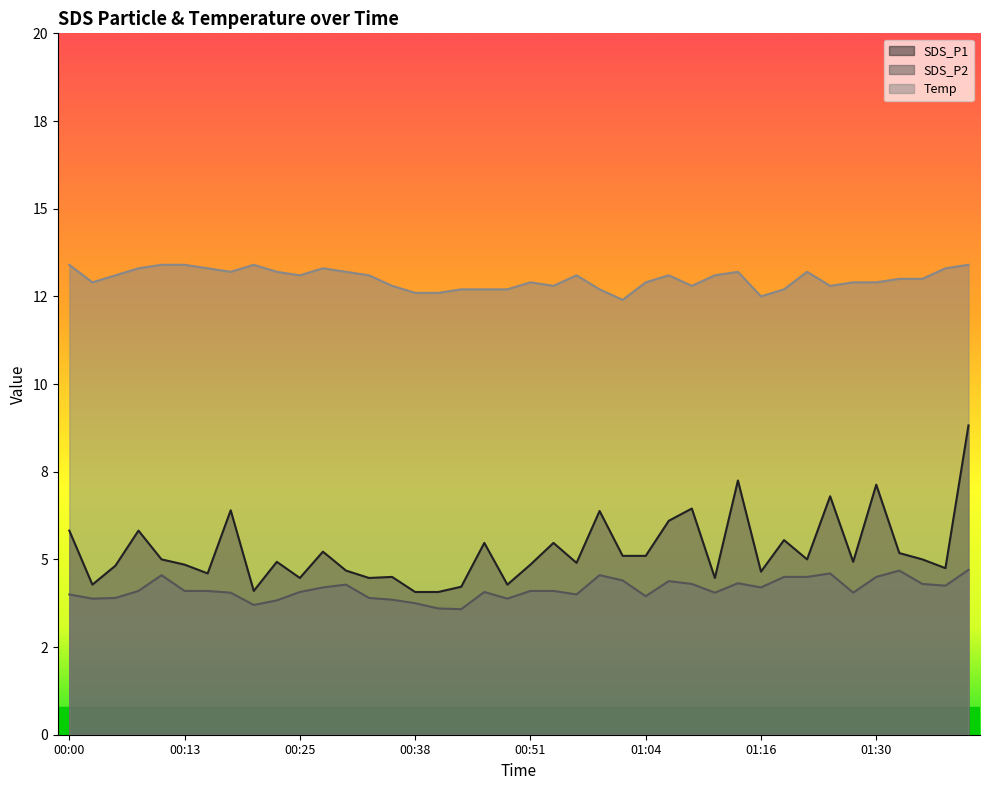

At which category is the sum across all series the highest?

01:40